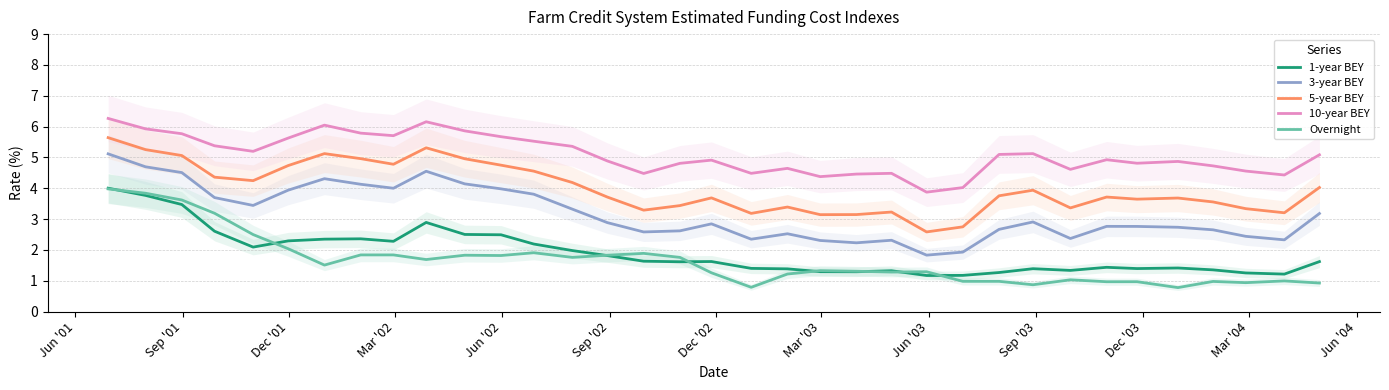

Reading left to right, list all the values displayed in this chart.

1-year BEY: 4.0	3.8	3.5	2.6	2.1	2.3	2.4	2.4	2.3	2.9	2.5	2.5	2.2	2.0	1.8	1.6	1.6	1.6	1.4	1.4	1.3	1.3	1.3	1.2	1.2	1.3	1.4	1.3	1.4	1.4	1.4	1.4	1.3	1.2	1.6
3-year BEY: 5.1	4.7	4.5	3.7	3.4	3.9	4.3	4.1	4.0	4.6	4.1	4.0	3.8	3.3	2.9	2.6	2.6	2.8	2.3	2.5	2.3	2.2	2.3	1.8	1.9	2.7	2.9	2.4	2.8	2.8	2.7	2.7	2.4	2.3	3.2
5-year BEY: 5.6	5.3	5.1	4.4	4.2	4.7	5.1	5.0	4.8	5.3	5.0	4.8	4.6	4.2	3.7	3.3	3.4	3.7	3.2	3.4	3.1	3.1	3.2	2.6	2.8	3.8	3.9	3.4	3.7	3.6	3.7	3.6	3.3	3.2	4.0
10-year BEY: 6.3	5.9	5.8	5.4	5.2	5.6	6.0	5.8	5.7	6.2	5.9	5.7	5.5	5.4	4.9	4.5	4.8	4.9	4.5	4.6	4.4	4.5	4.5	3.9	4.0	5.1	5.1	4.6	4.9	4.8	4.9	4.7	4.6	4.4	5.1
Overnight: 4.0	3.8	3.6	3.2	2.5	2.0	1.5	1.8	1.8	1.7	1.8	1.8	1.9	1.8	1.8	1.9	1.8	1.3	0.8	1.2	1.3	1.3	1.3	1.3	1.0	1.0	0.9	1.0	1.0	1.0	0.8	1.0	0.9	1.0	0.9